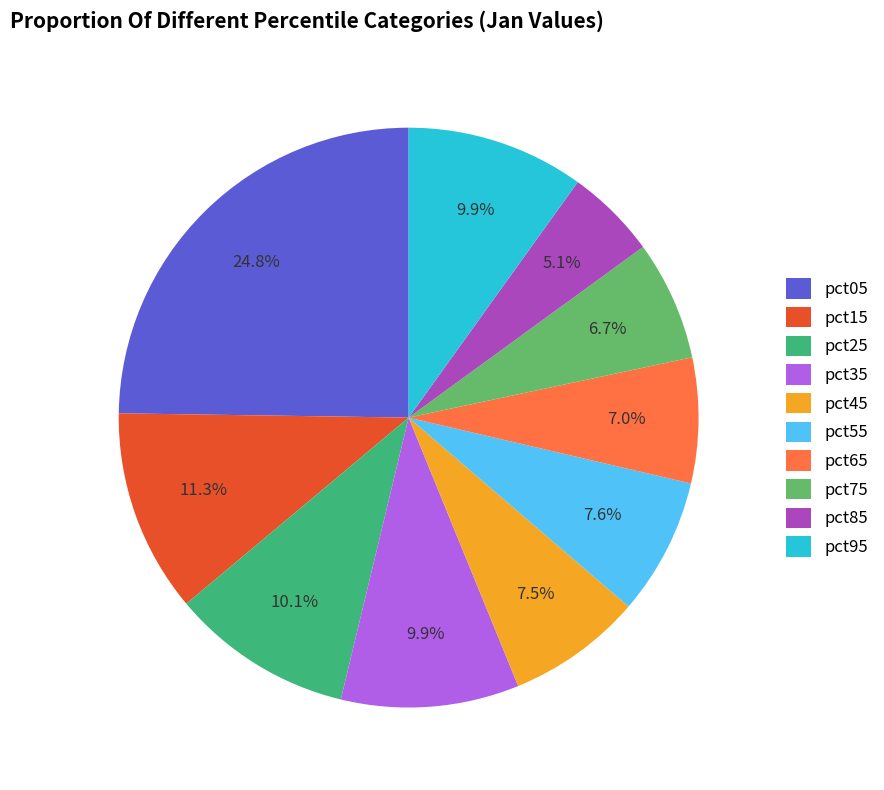

What portion of the pie excludes pct65?

93.0%